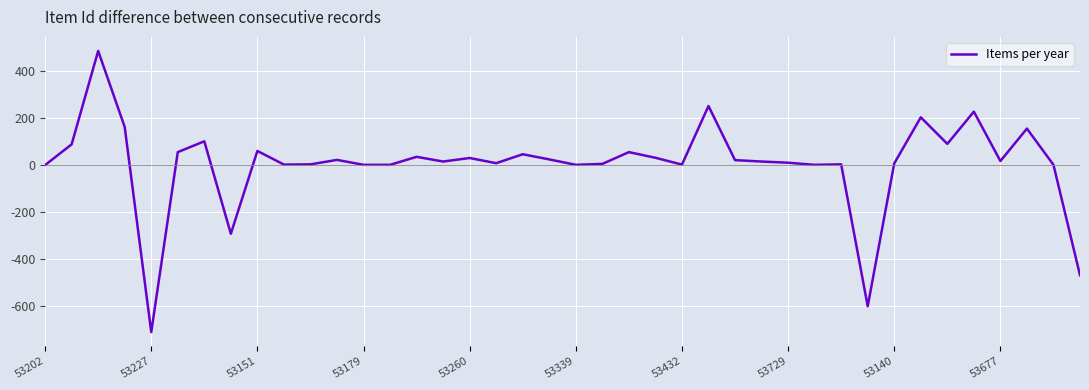

What is the maximum value shown in the chart?

485